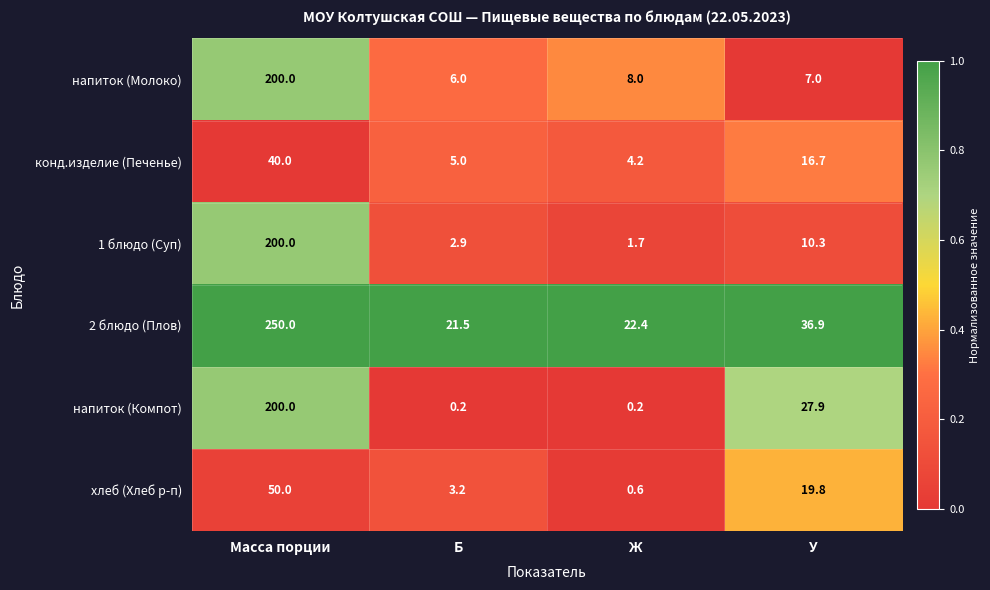

At Б, list the series in order from smallest to largest.

напиток (Компот), 1 блюдо (Суп), хлеб (Хлеб р-п), конд.изделие (Печенье), напиток (Молоко), 2 блюдо (Плов)